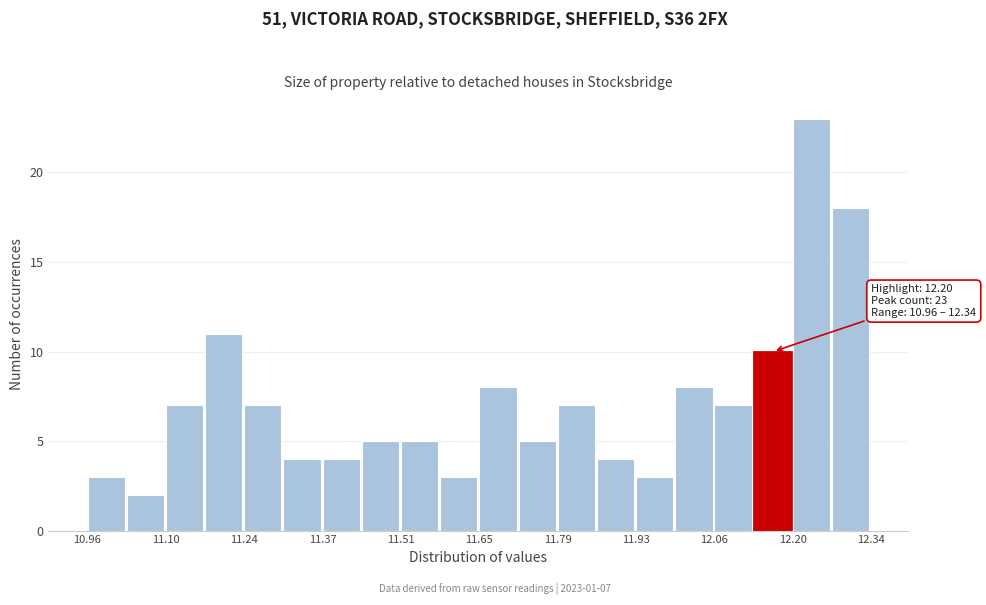

Around what value on the x-axis is the tallest bar? Give the approximate position of its centre, as read against the axis.

12.24